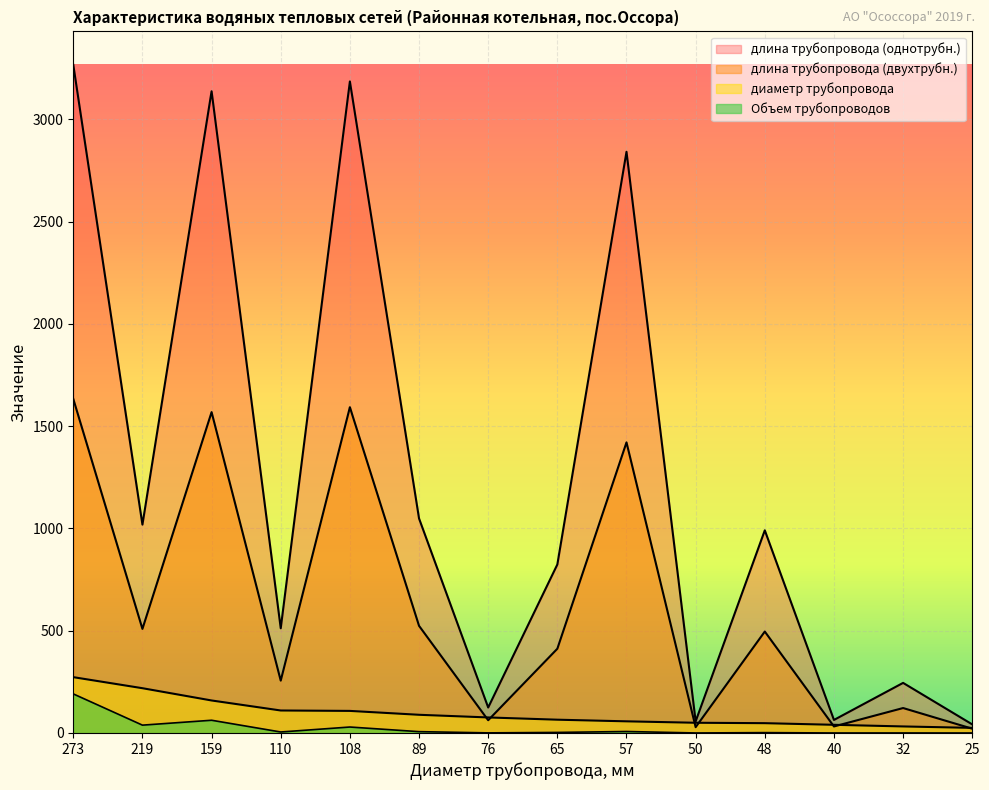

What is the difference between the highest and lowest values at 76?

124.0